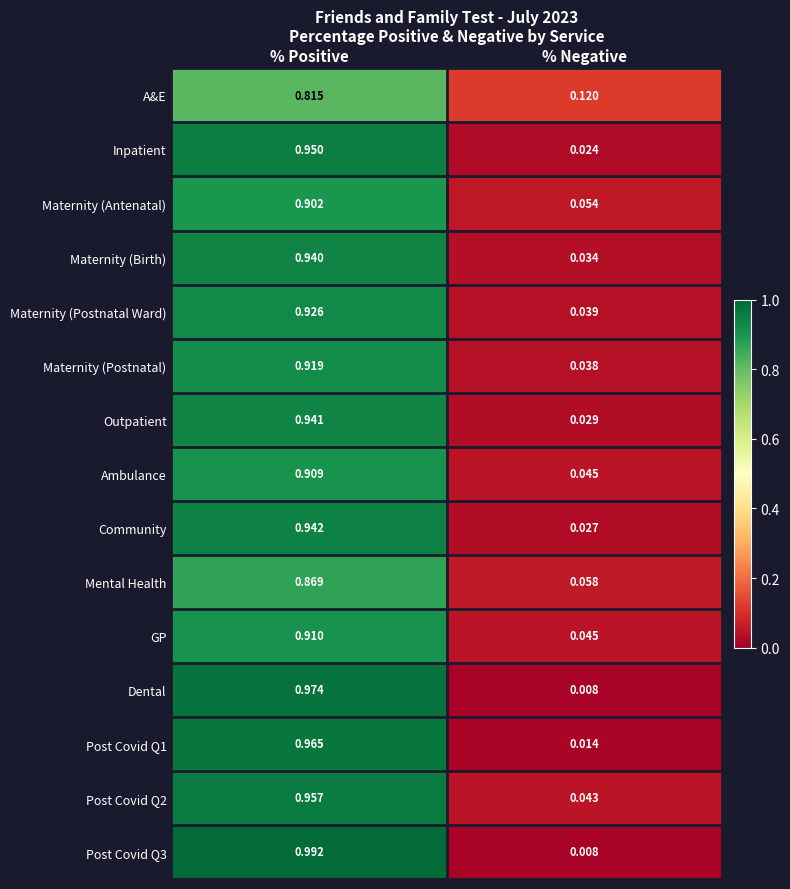

At which label does A&E reach its minimum?

% Negative